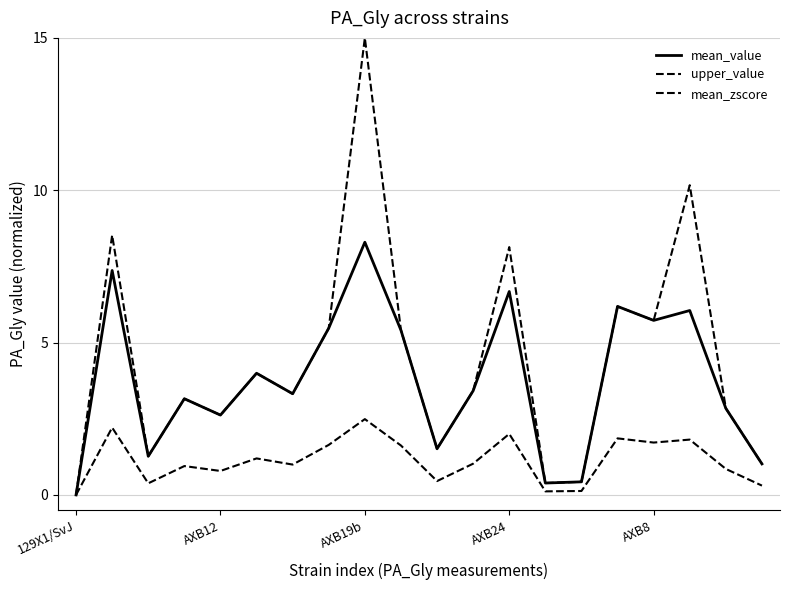

How many lines are shown in the chart?

3